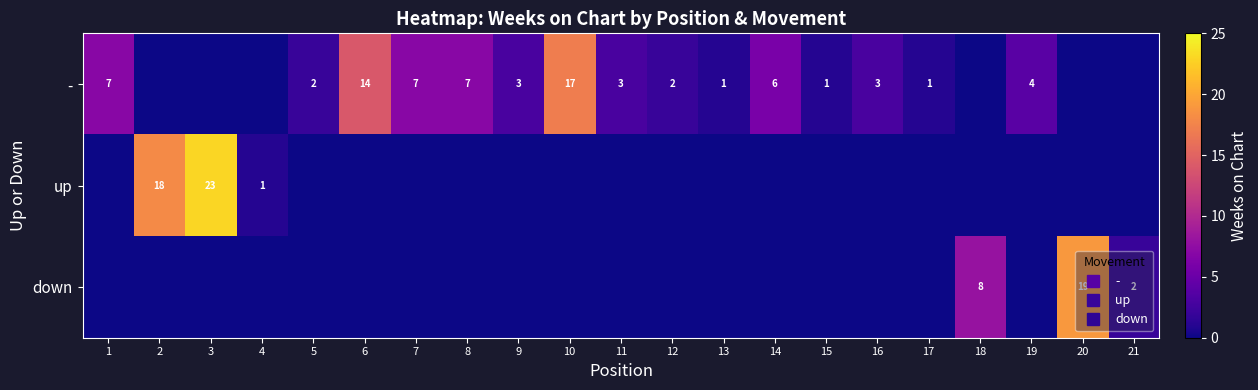

Where is - nearest to the value 8?

1